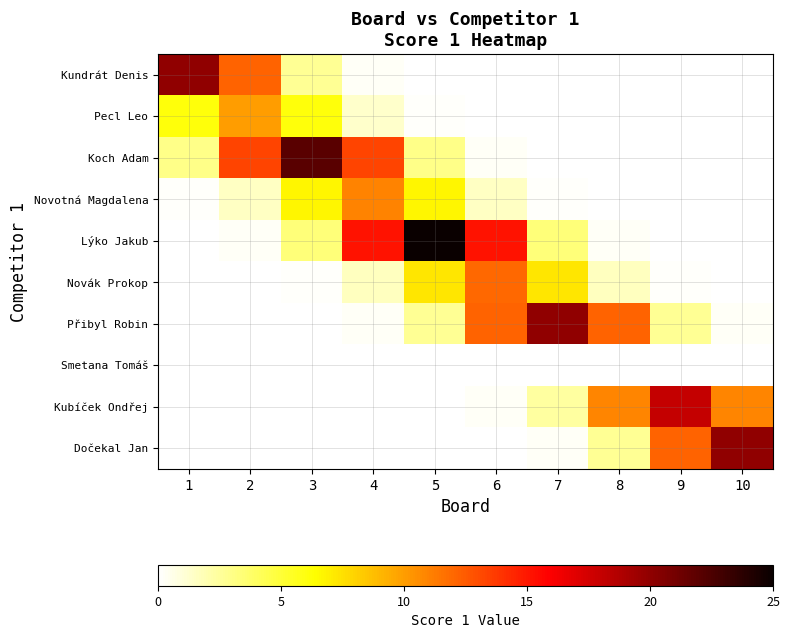

Which label corresponds to the smallest value in the chart?

1